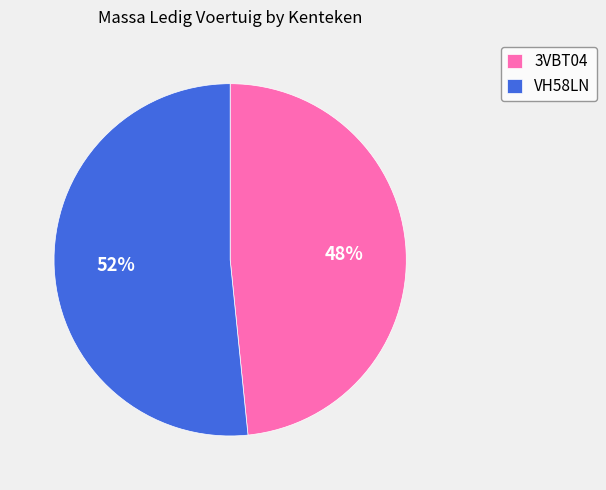

Which has a higher value, VH58LN or 3VBT04?

VH58LN